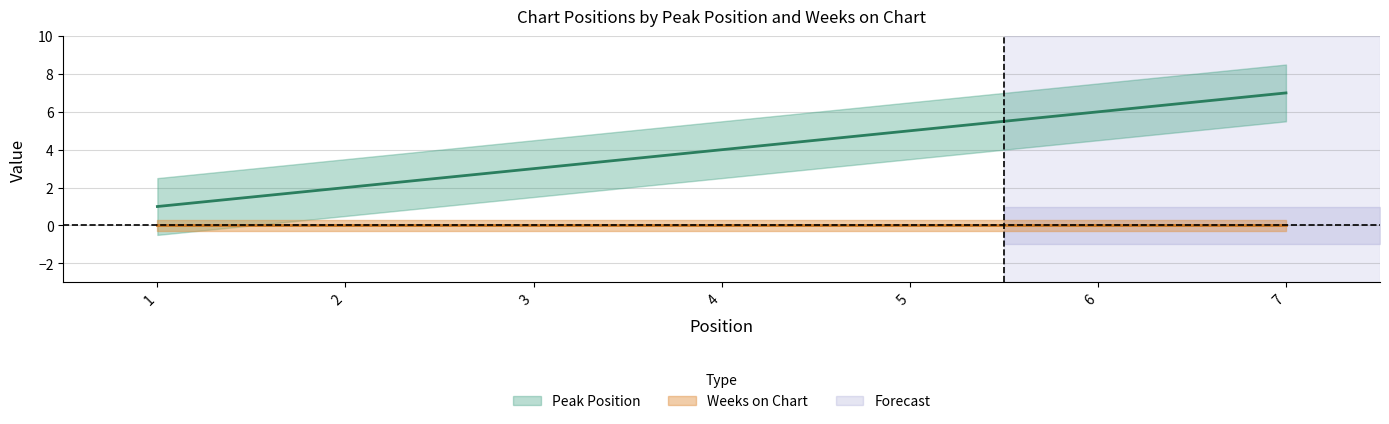

Count the number of values greater than 4.

3